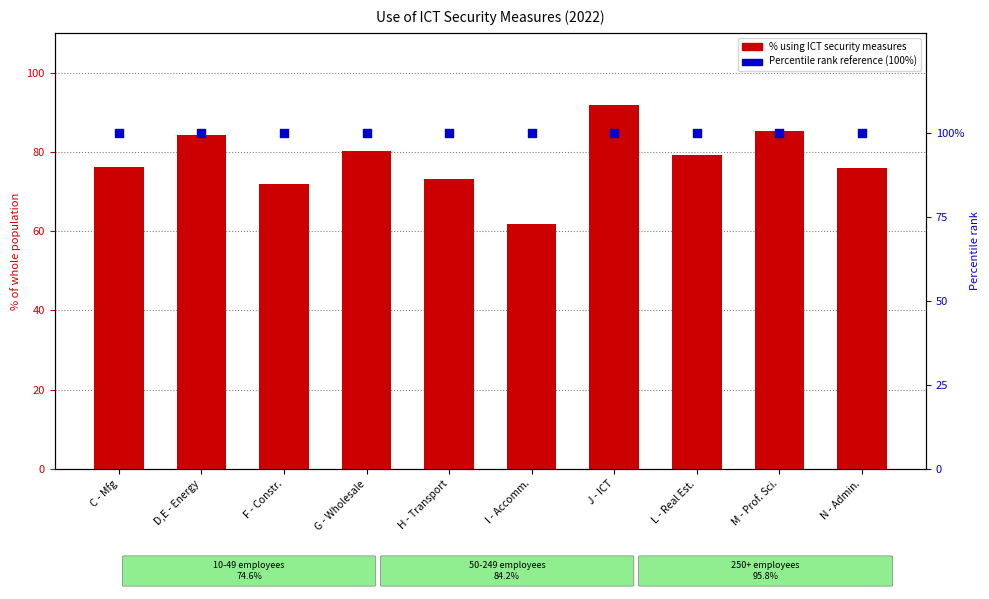

Which series contains the lowest Y value?

% using ICT security